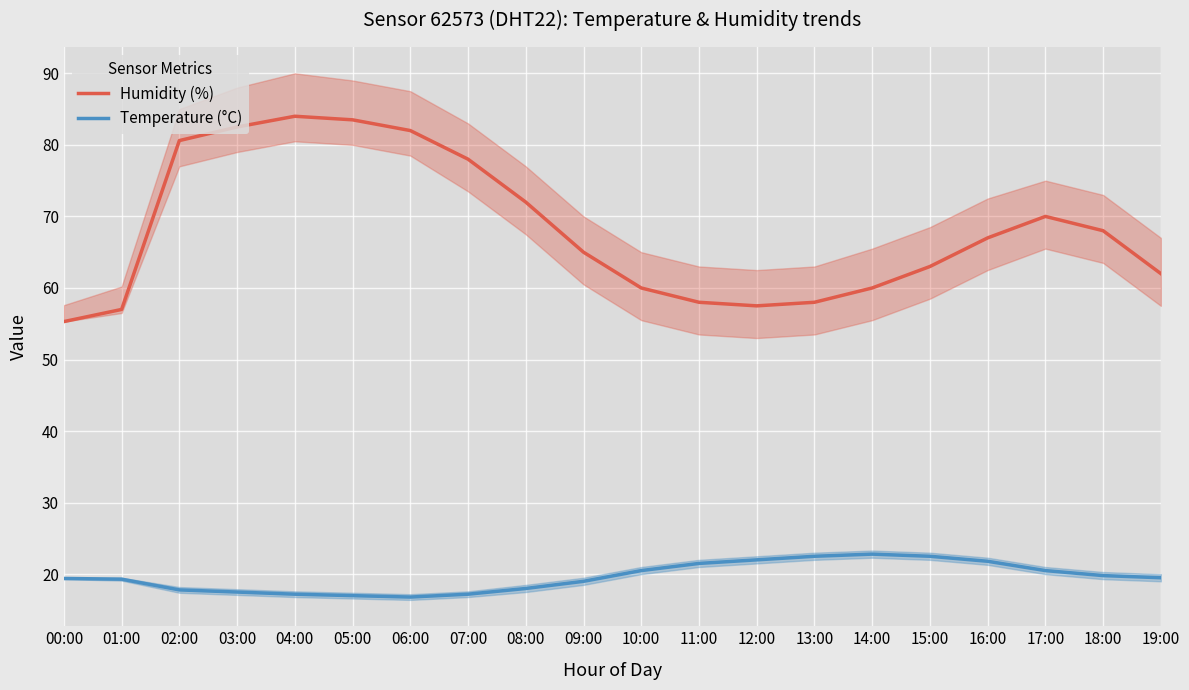

Reading right to left, list all the values displayed in this chart.

Humidity (%): 19:00=62.0	18:00=68.0	17:00=70.0	16:00=67.0	15:00=63.0	14:00=60.0	13:00=58.0	12:00=57.5	11:00=58.0	10:00=60.0	09:00=65.0	08:00=72.0	07:00=78.0	06:00=82.0	05:00=83.5	04:00=84.0	03:00=82.5	02:00=80.6	01:00=57.0	00:00=55.3
Temperature (°C): 19:00=19.5	18:00=19.8	17:00=20.5	16:00=21.8	15:00=22.5	14:00=22.8	13:00=22.5	12:00=22.0	11:00=21.5	10:00=20.5	09:00=19.0	08:00=18.0	07:00=17.2	06:00=16.8	05:00=17.0	04:00=17.2	03:00=17.5	02:00=17.8	01:00=19.3	00:00=19.4